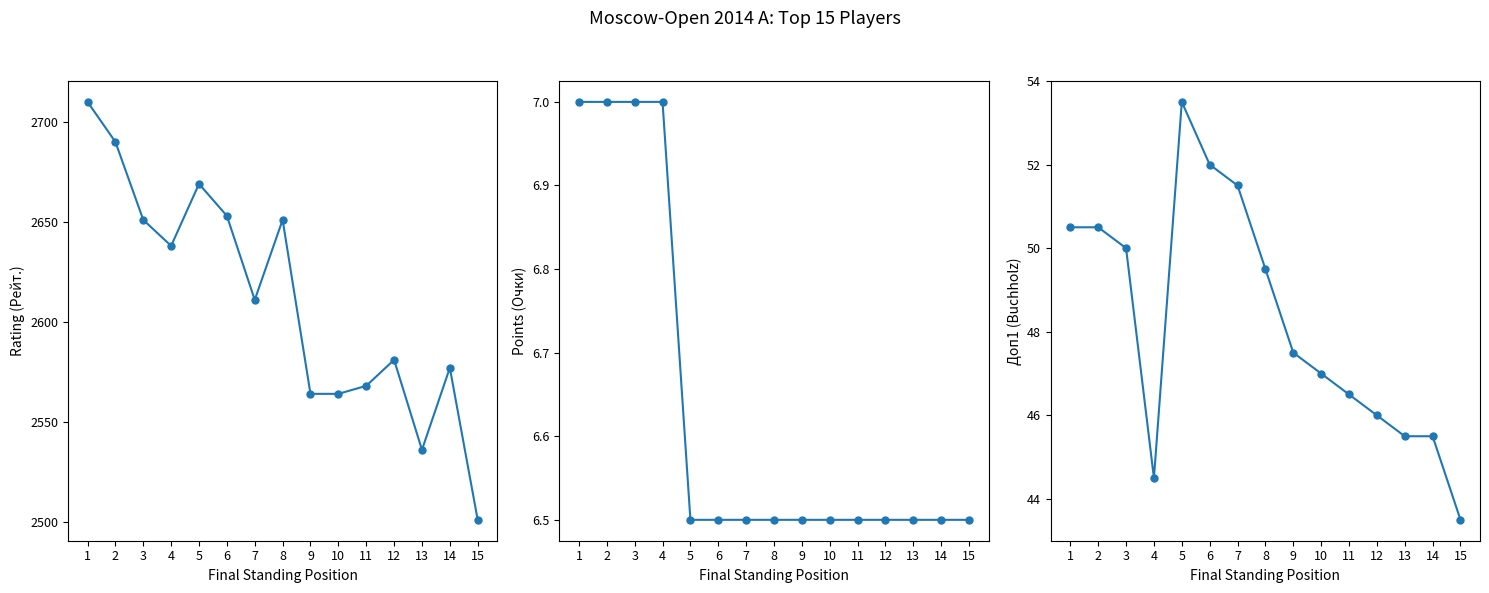

What is the difference between the second highest and second lowest values in the Rating (Рейт.) series?

154.0